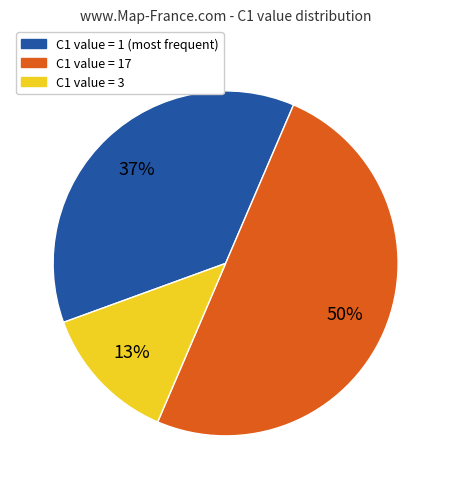

To the nearest percent, what is the average slice percentage?

33%